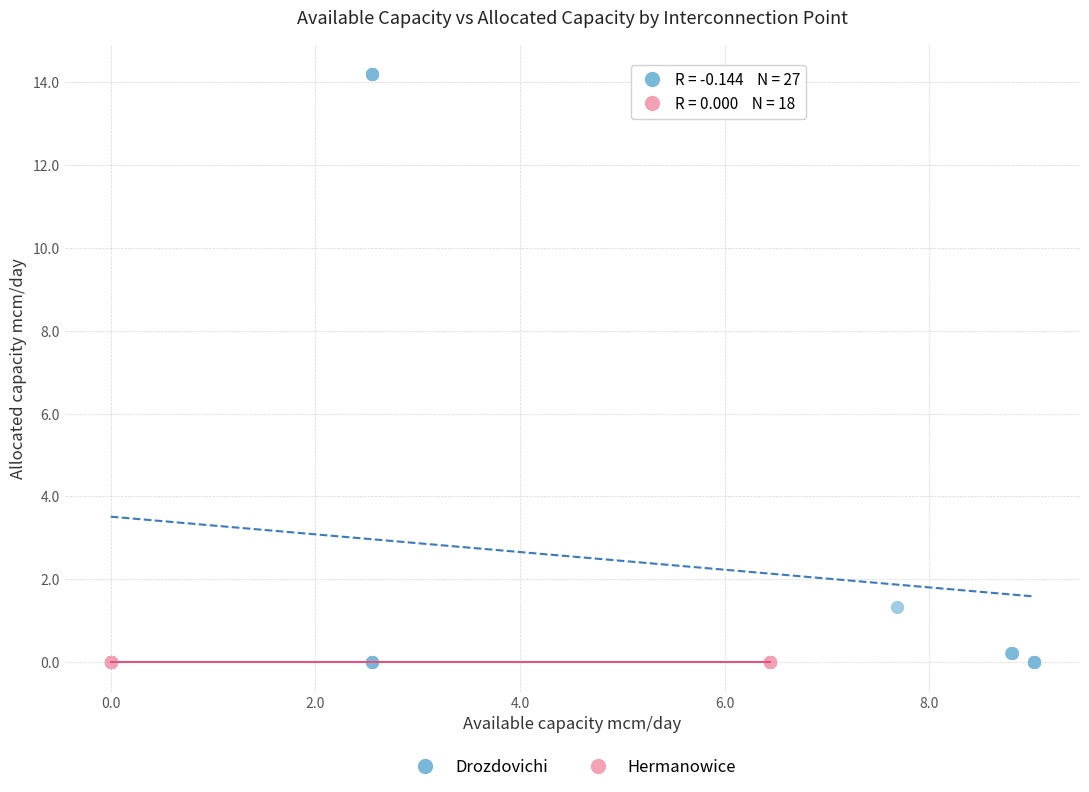

Which series reaches the maximum Y coordinate?

Drozdovichi